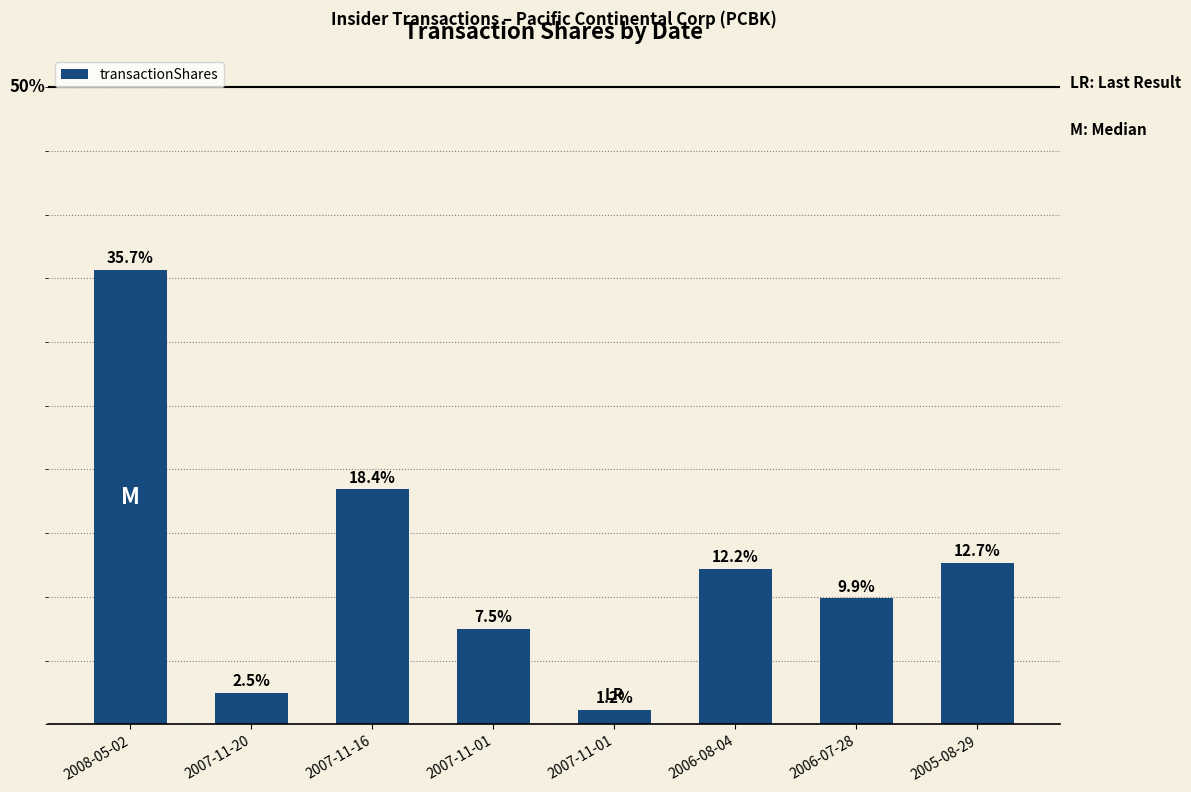

What value does the data have at 2006-07-28?

9.9